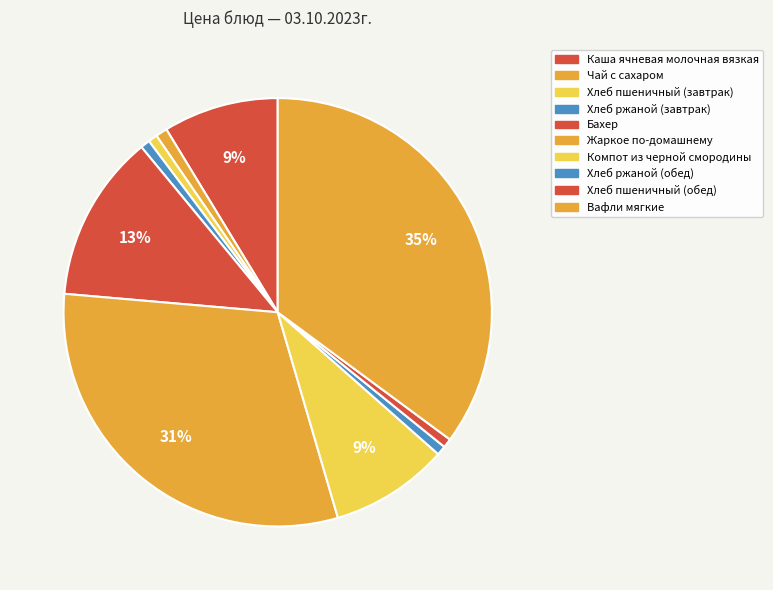

How many slices are in this pie chart?

10